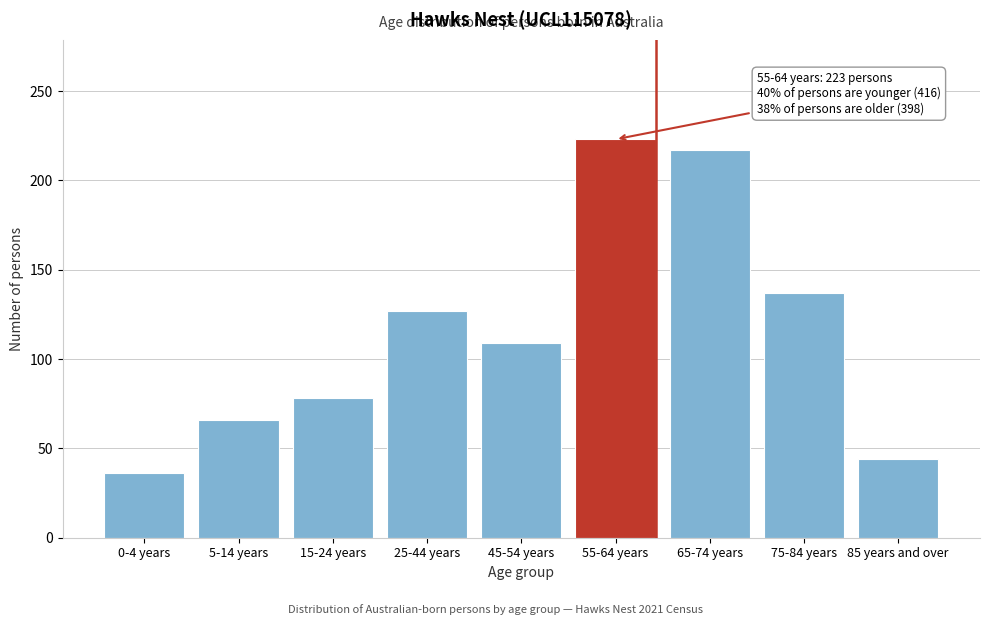

Reading left to right, what are all the values shown in this chart?

0-4 years=36	5-14 years=66	15-24 years=78	25-44 years=127	45-54 years=109	55-64 years=223	65-74 years=217	75-84 years=137	85 years and over=44